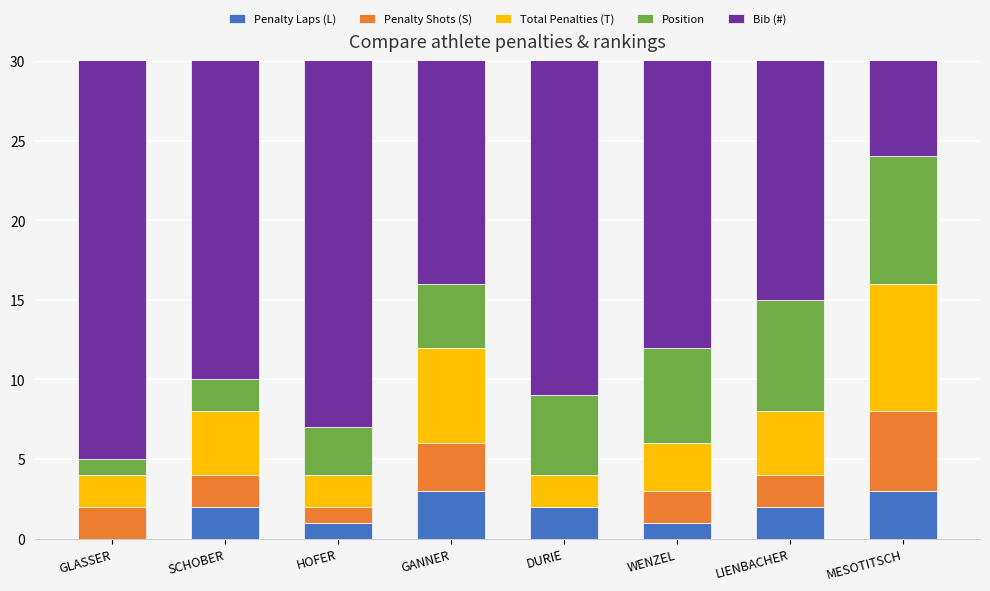

What is the total value across all series at DURIE?

71